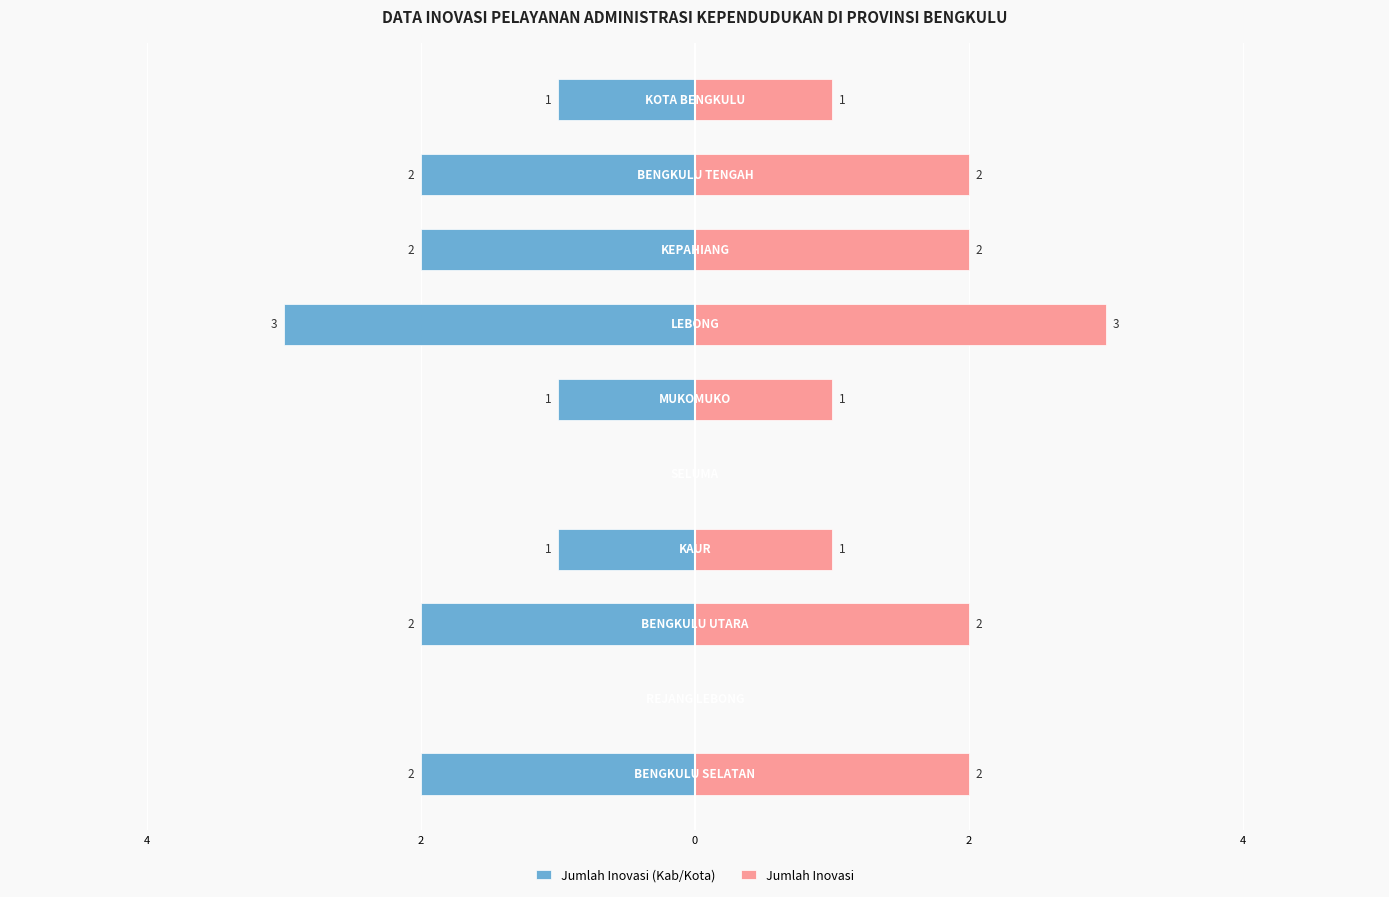

What is the maximum value shown in the chart?

3